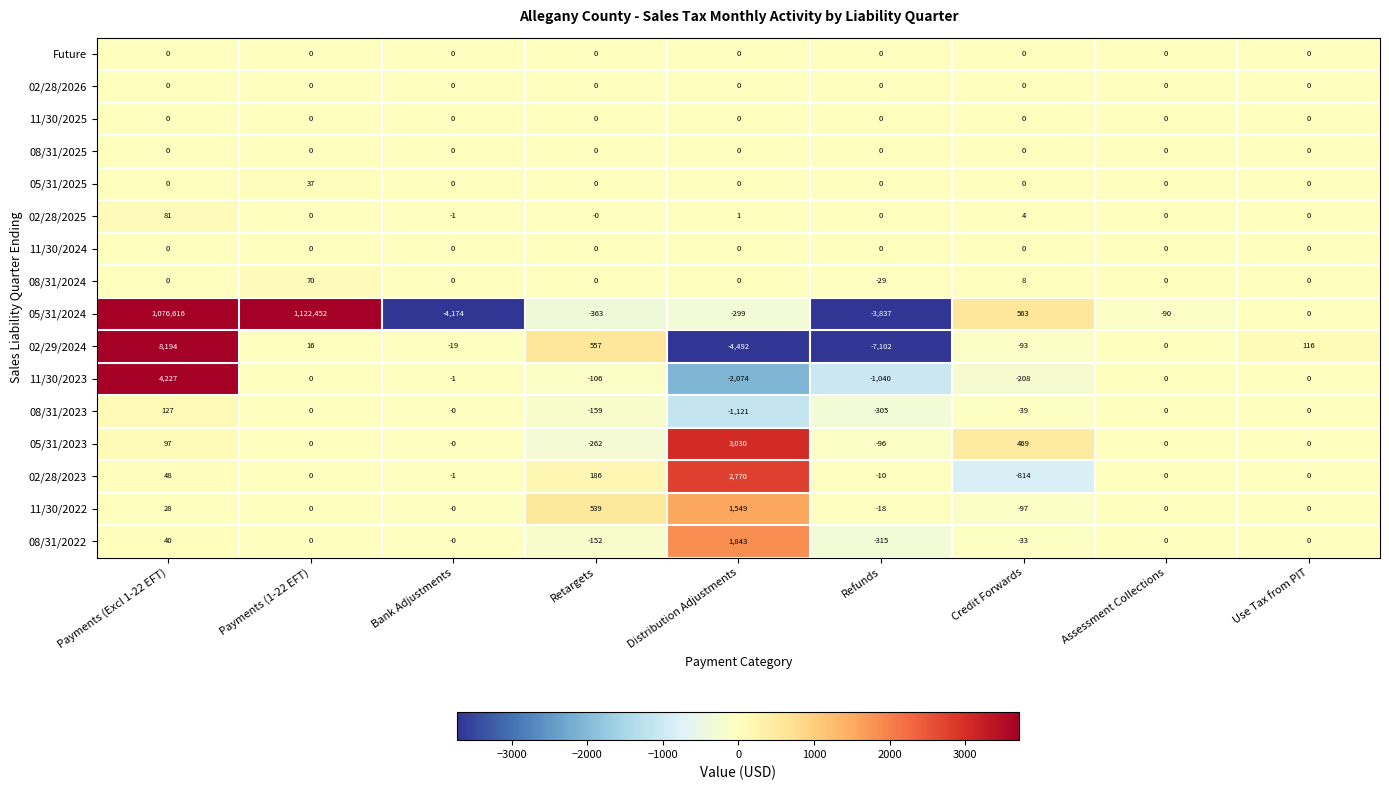

At which category is the sum across all series the highest?

Payments (1-22 EFT)